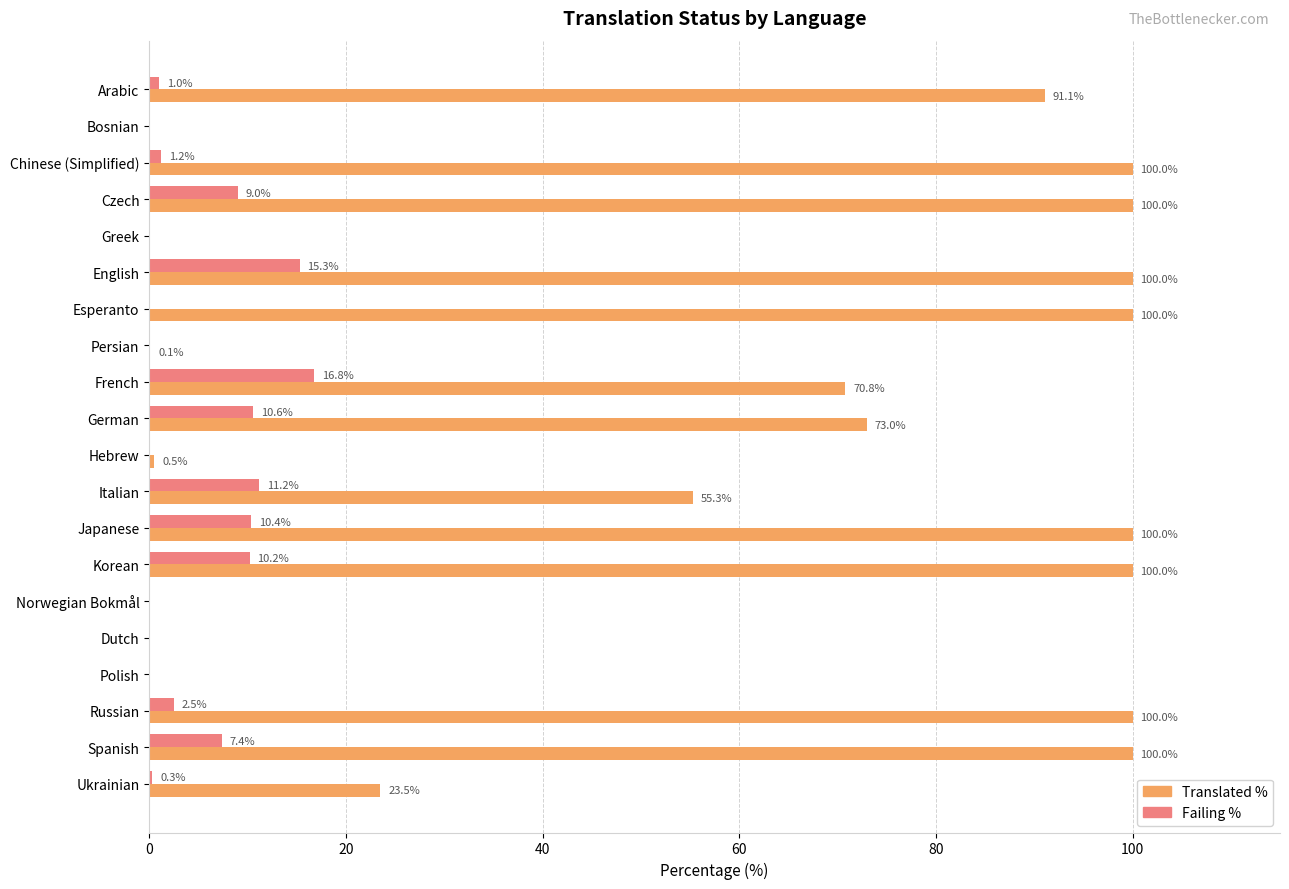

What is the greatest value displayed?

100.0